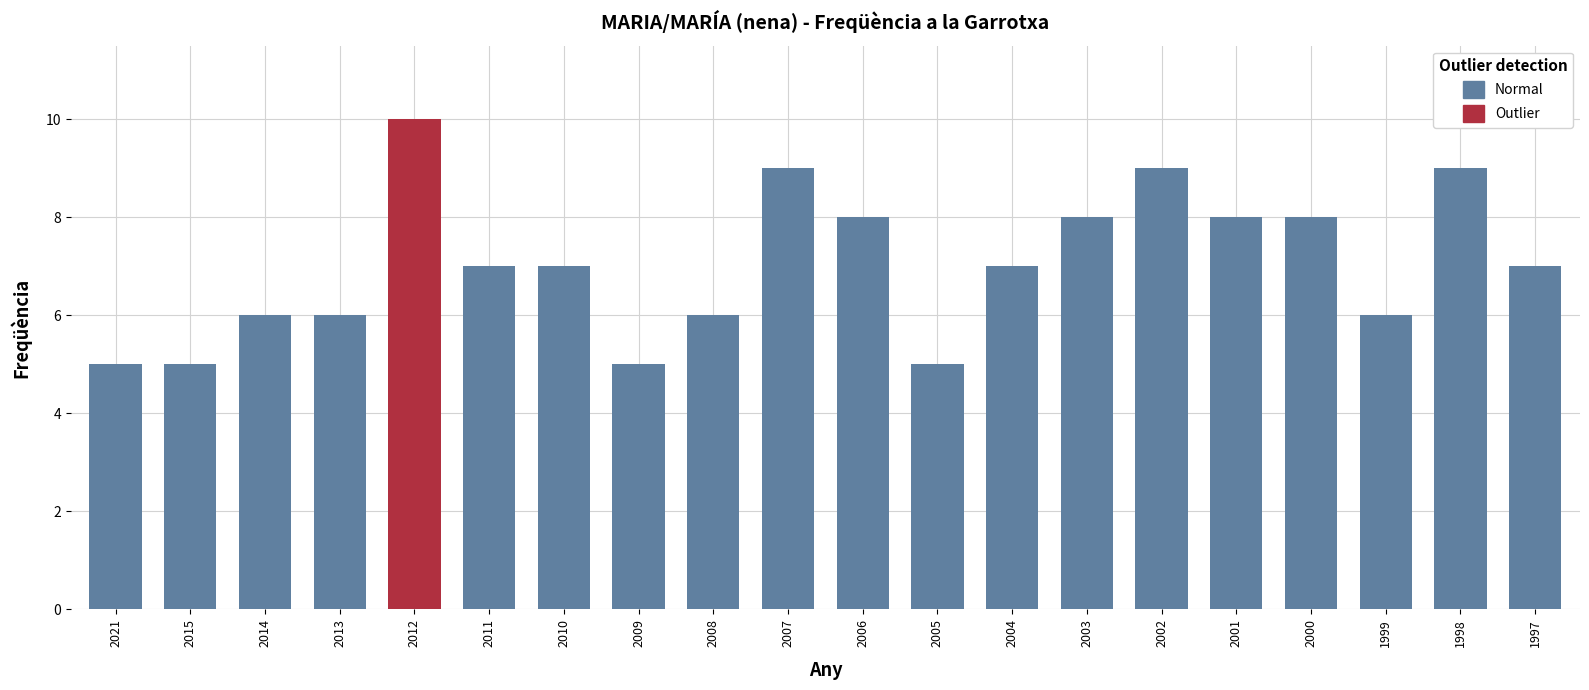

What is the difference between the values at 2014 and 2000?

2